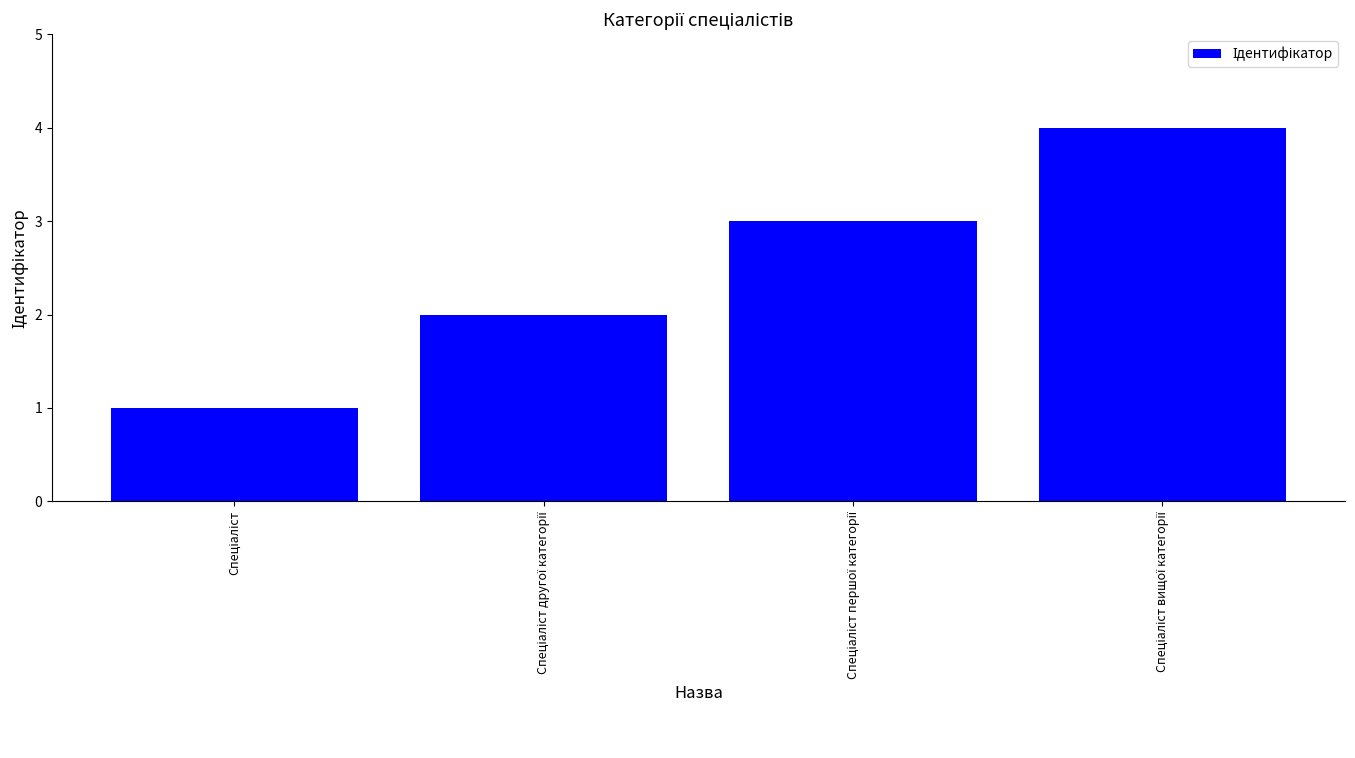

What is the greatest value displayed?

4